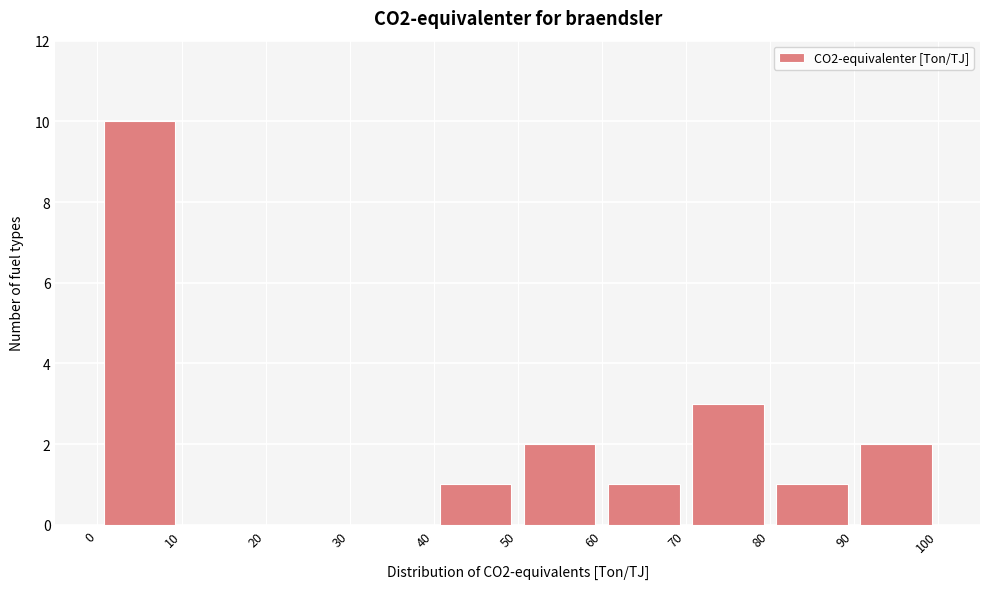

Reading left to right, list every bar in this chart as the range it spans on the x-axis followed by its height. The values are not printed on the chart, so give them approximately, as read against the axis.

0 to 10: 10
10 to 20: 0
20 to 30: 0
30 to 40: 0
40 to 50: 1
50 to 60: 2
60 to 70: 1
70 to 80: 3
80 to 90: 1
90 to 100: 2